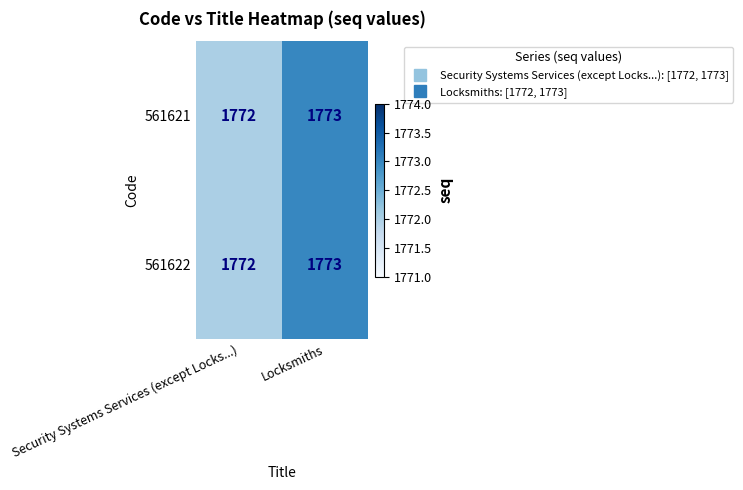

Is it true that 561622 equals 2395 at Security Systems Services (except Locks...)?

False